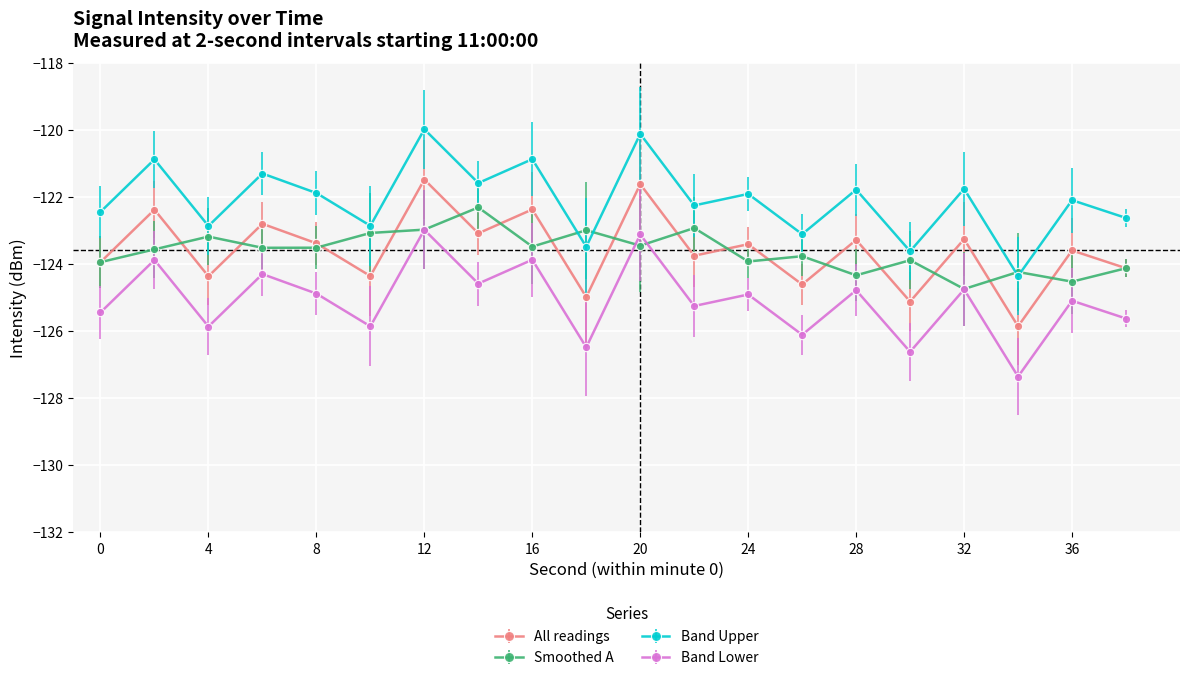

How many lines are shown in the chart?

4